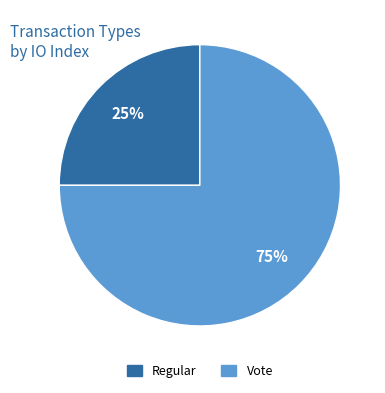

What is the ratio of the value at Regular to the value at Vote?

0.3